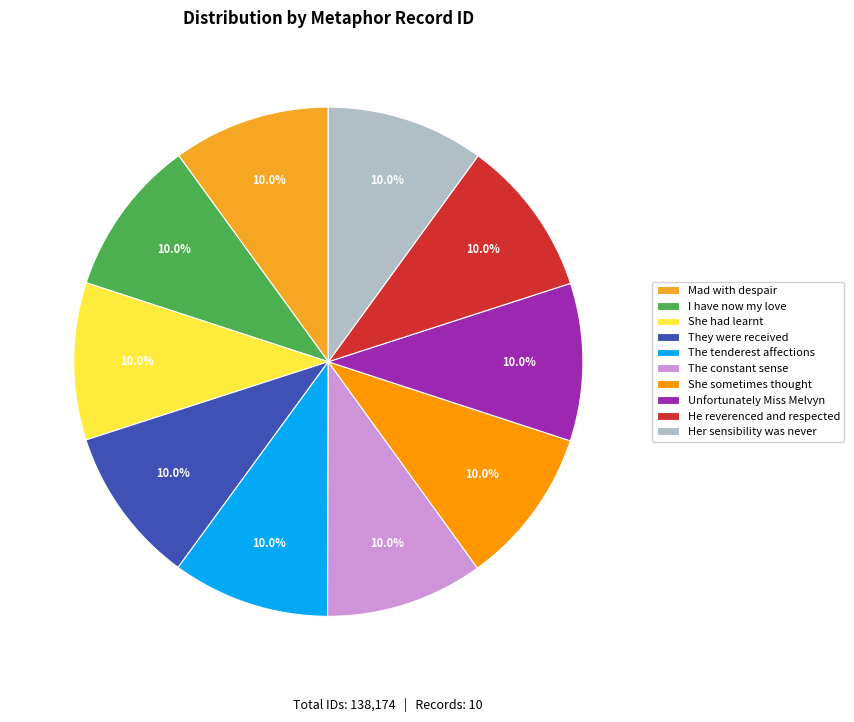

What is the largest slice in the pie chart?

Her sensibility was never